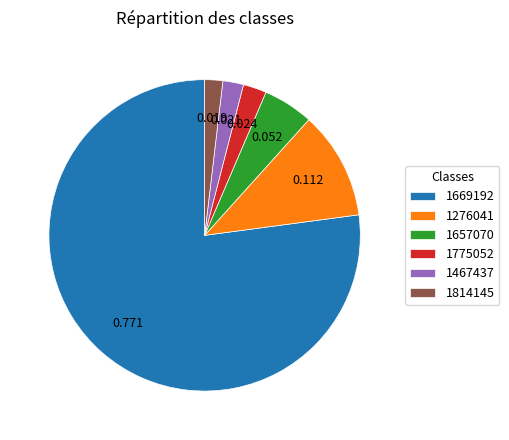

Does 1669192 represent more than half of the total?

Yes